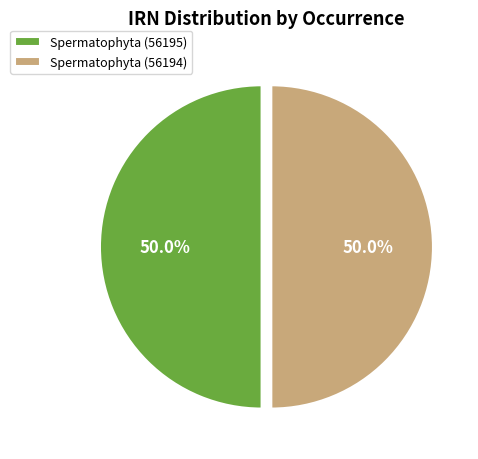

Approximately how many times larger is the value at Spermatophyta (56194) compared to Spermatophyta (56195)?

1.0